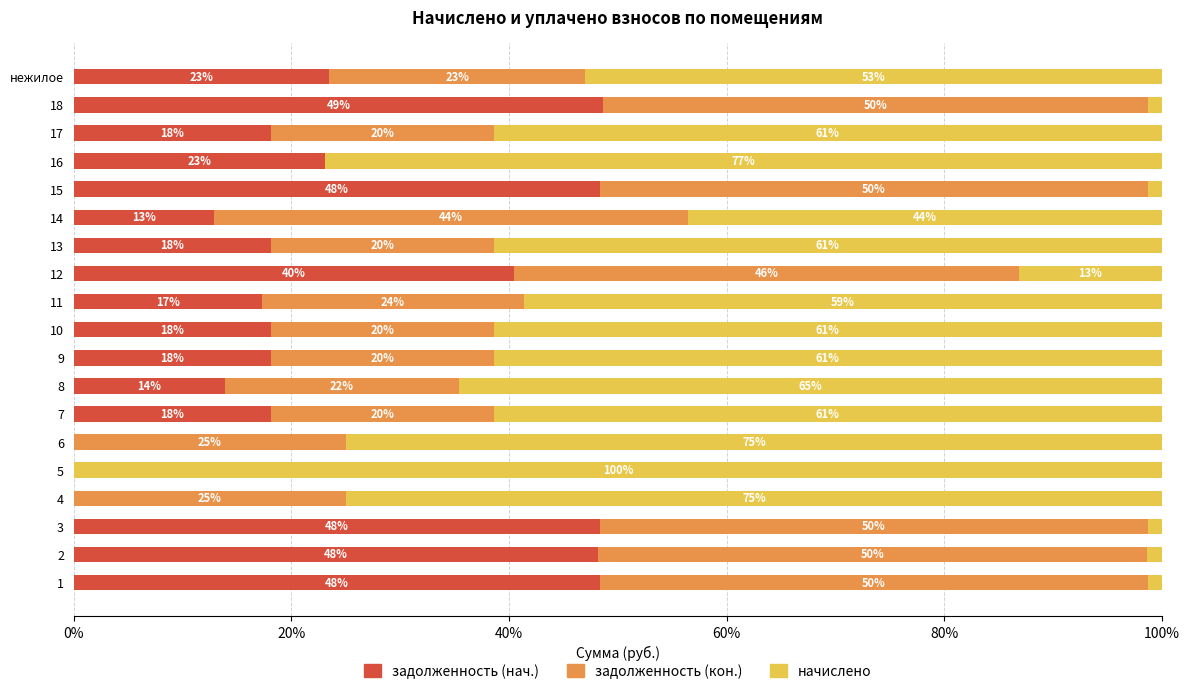

What are all the series names shown in the legend?

задолженность (нач.), задолженность (кон.), начислено